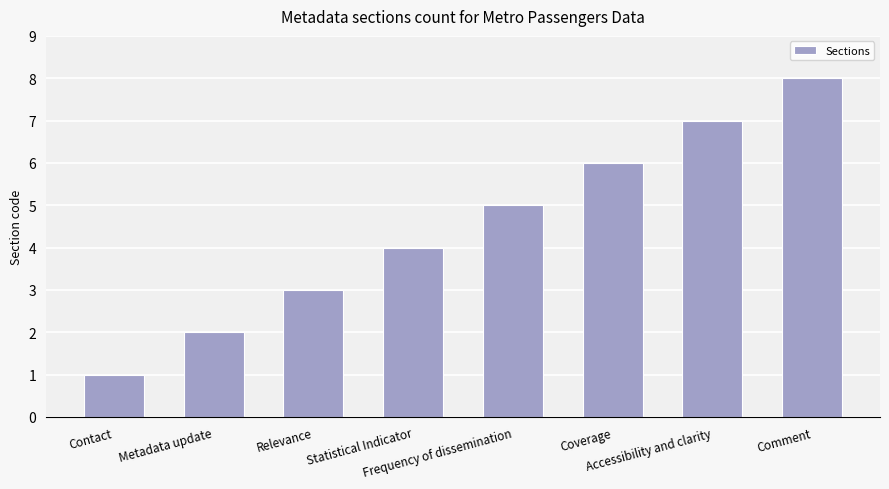

What is the change in value from Coverage to Comment?

+2